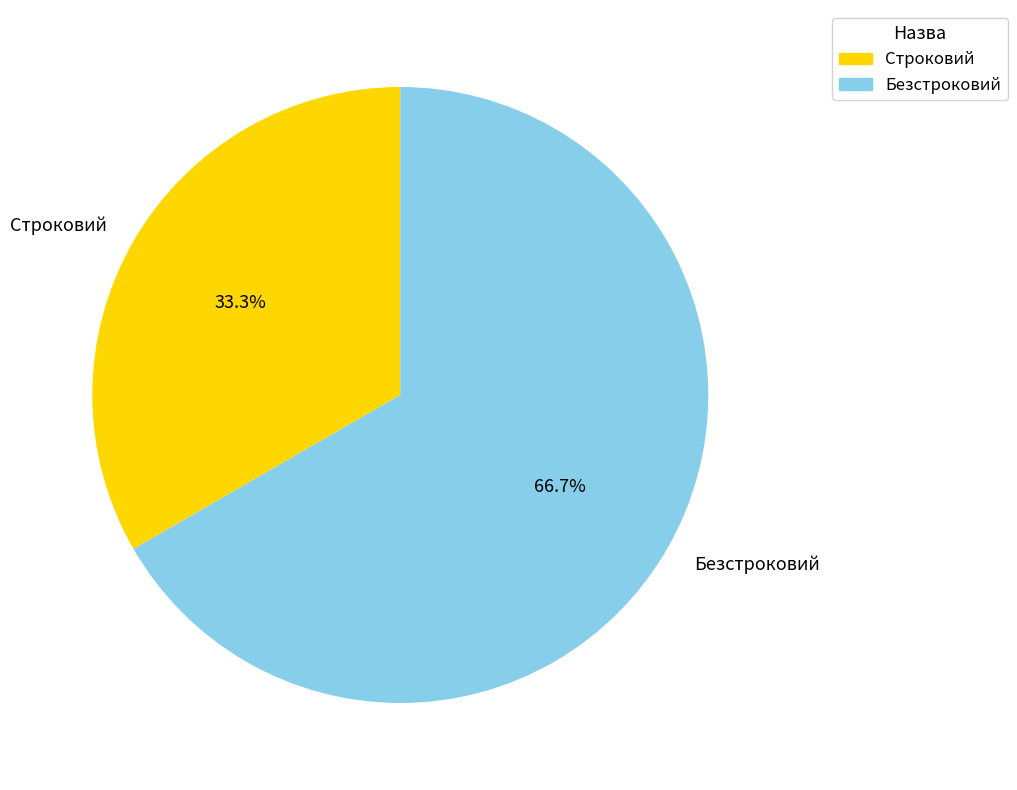

To the nearest percent, what percentage of the pie is Безстроковий?

67%